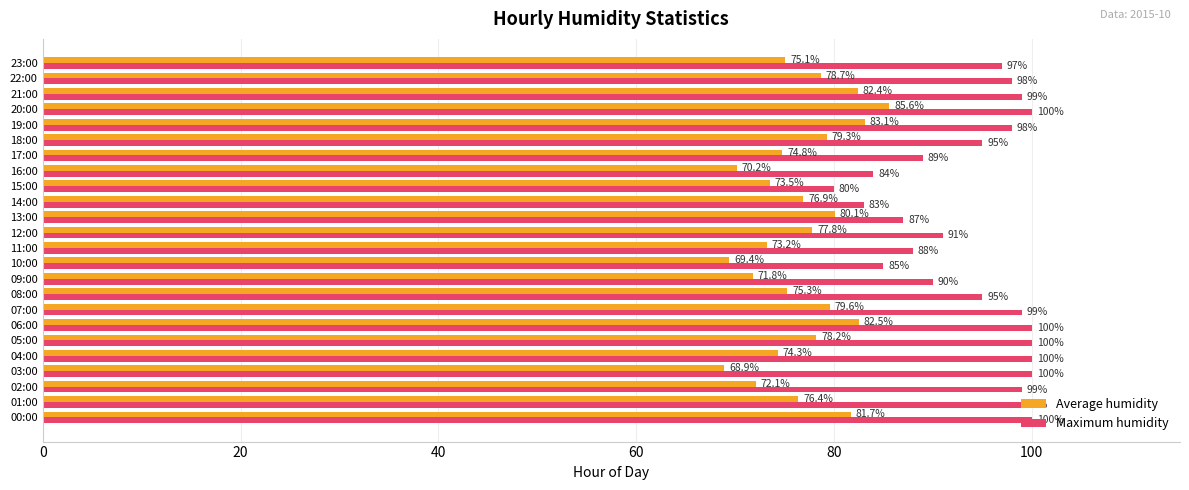

List the series in order of their peak value, highest first.

Maximum humidity, Average humidity